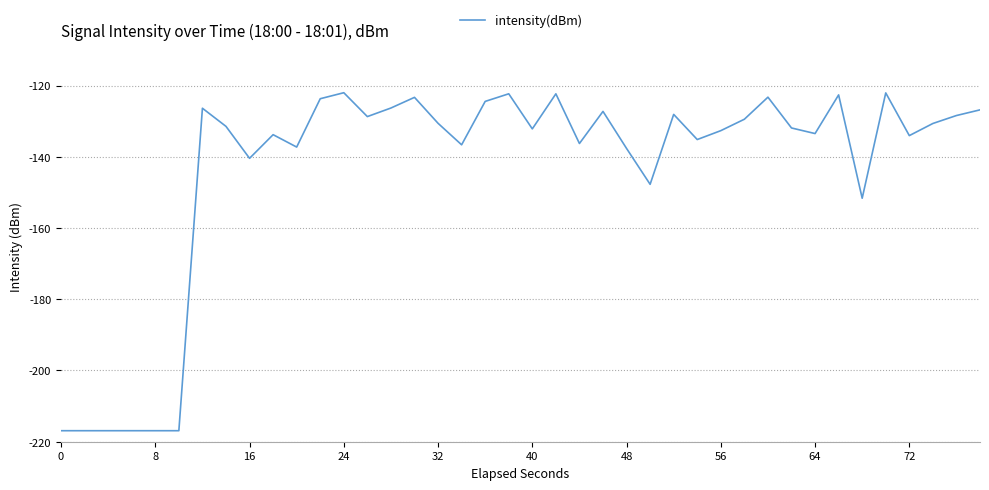

What is the minimum value shown in the chart?

-216.9